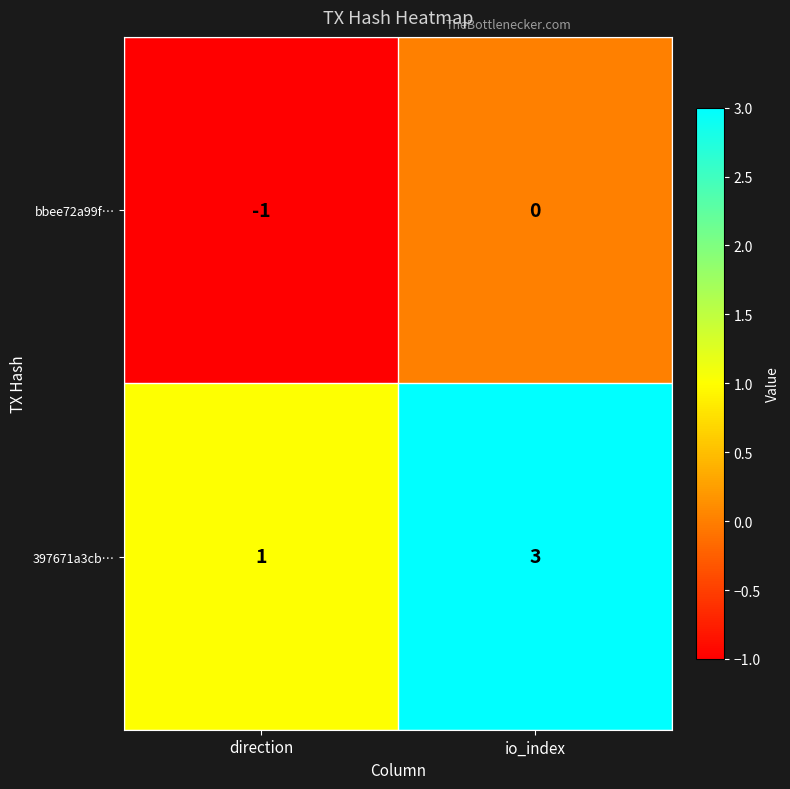

At which category does the chart reach its minimum across all series?

direction